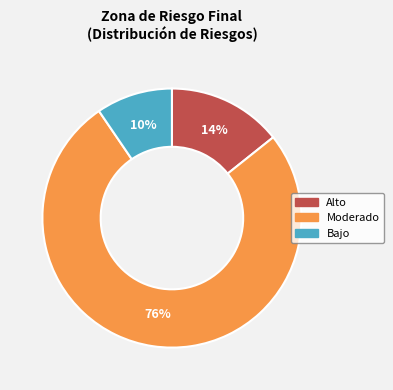

To the nearest percent, what is the average slice percentage?

33%